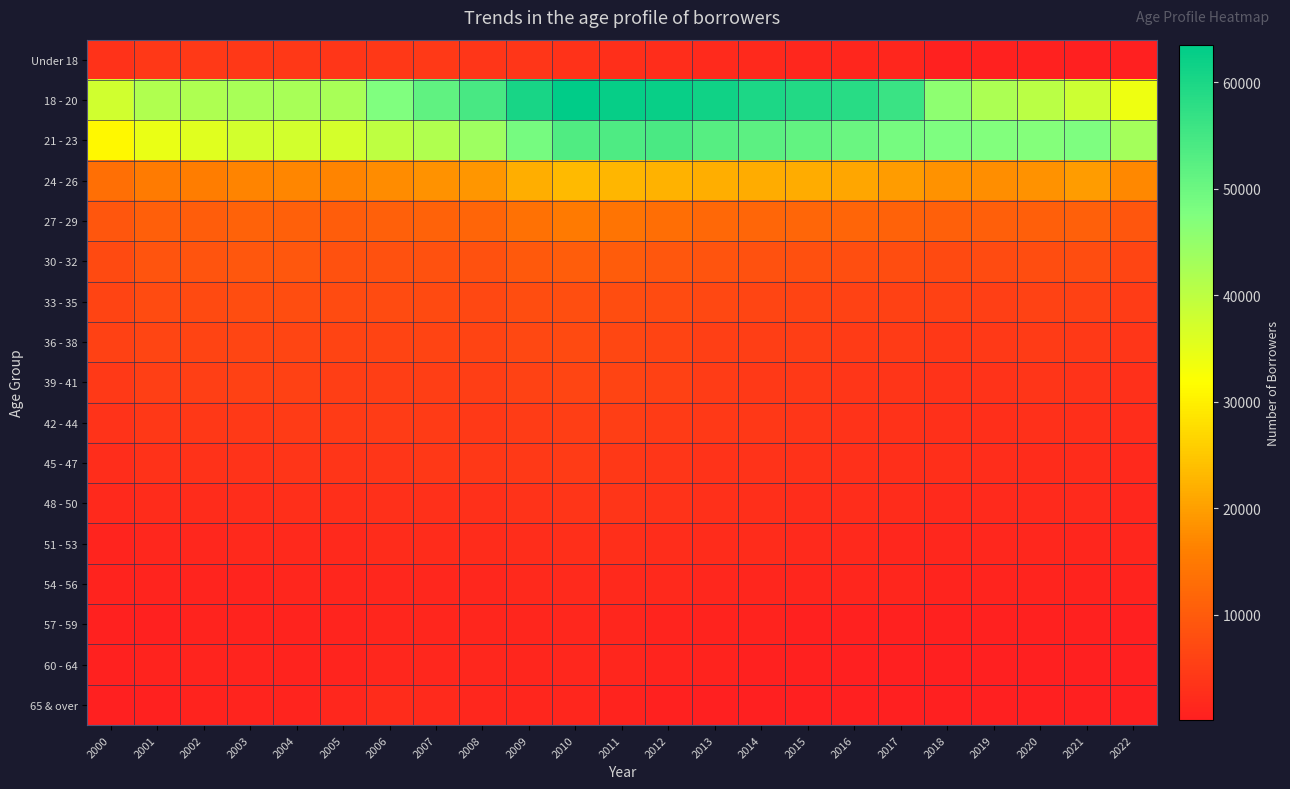

Which series has the largest total across all categories?

18 - 20